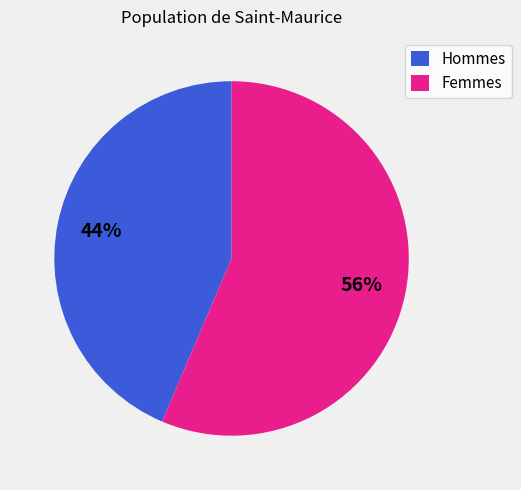

To the nearest percent, what percentage of the pie is Hommes?

44%